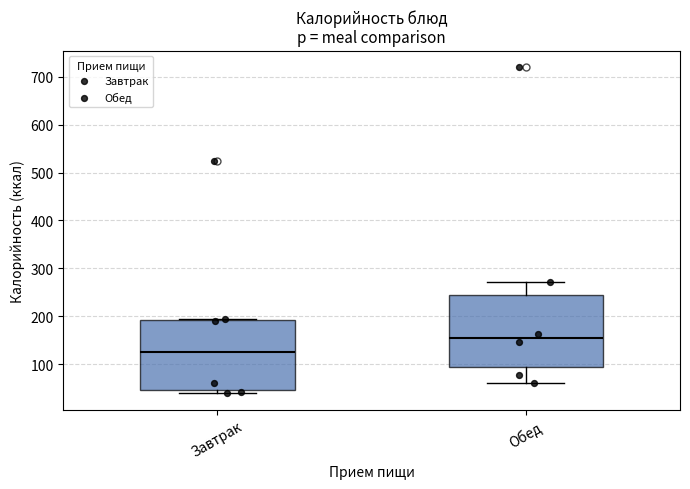

Where does the upper whisker of the box for Обед end on the y-axis? The values are not printed on the chart, so give them approximately, as read against the axis.

270